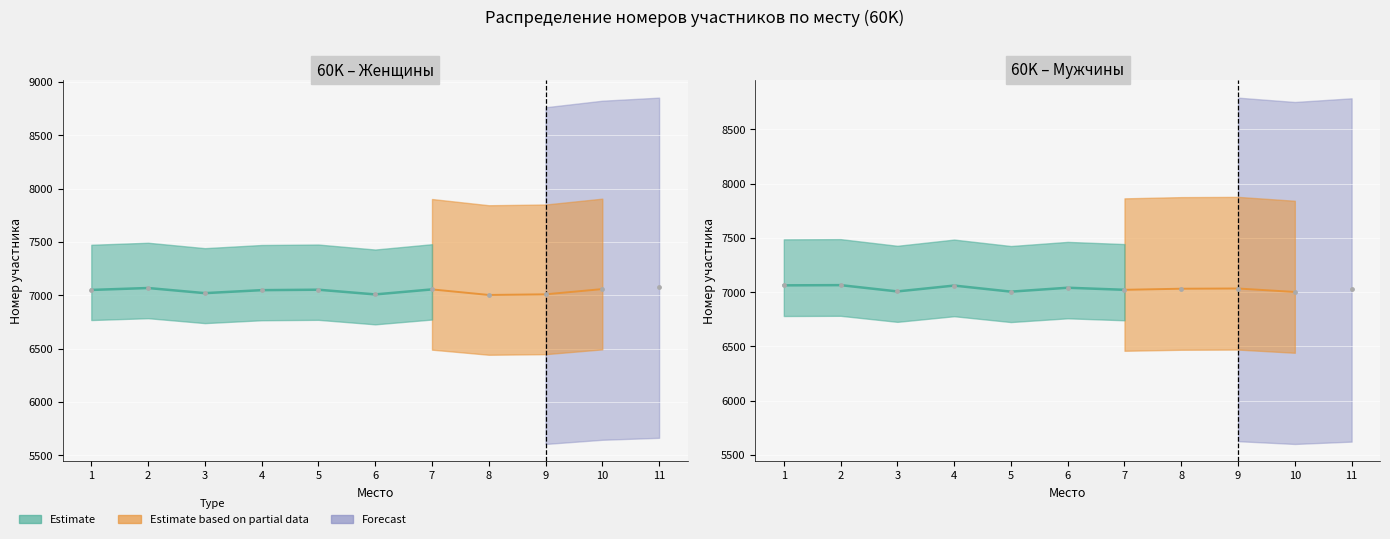

What is the total value across all series at 10?

14060